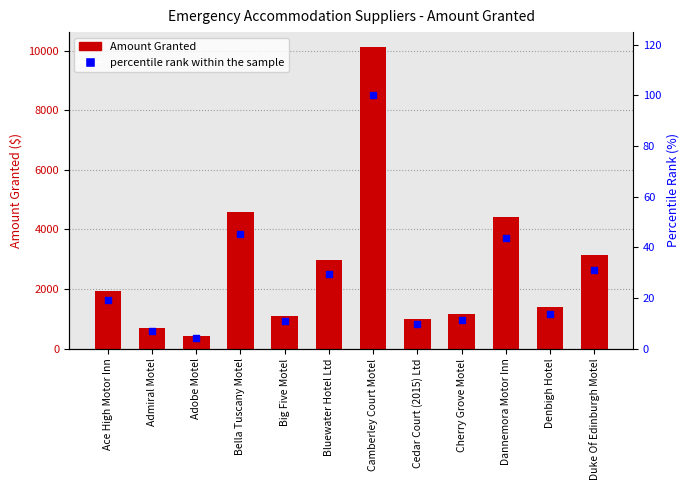

What are all the series names shown in the legend?

Amount Granted, percentile rank within the sample